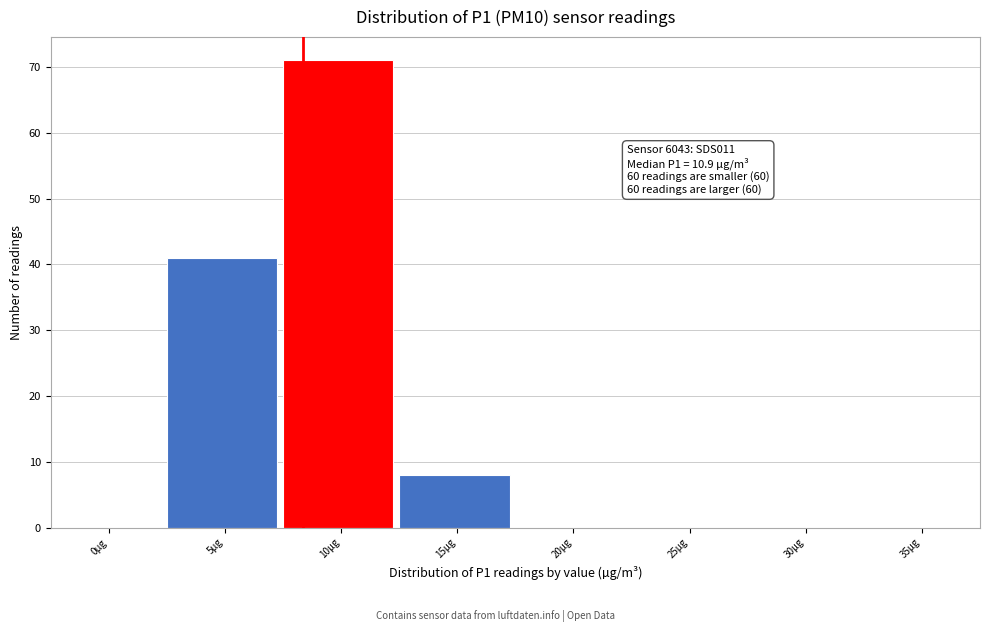

Reading left to right, list all the values displayed in this chart.

0µg=0	5µg=41	10µg=71	15µg=8	20µg=0	25µg=0	30µg=0	35µg=0